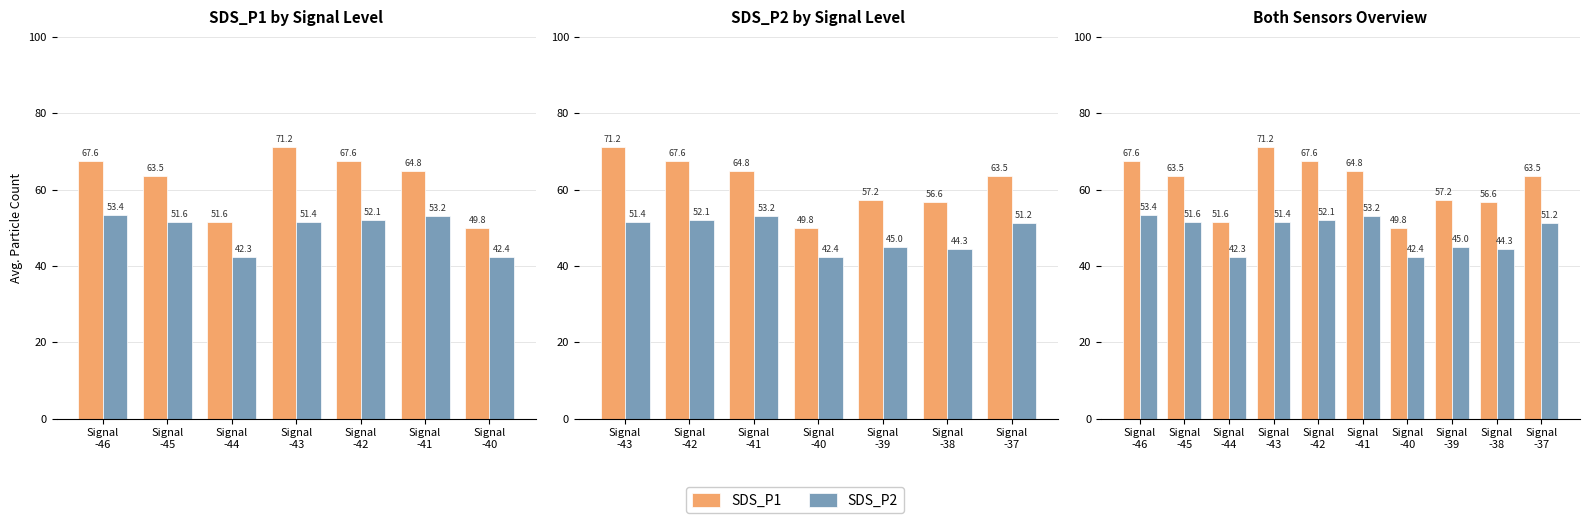

What are all the series names shown in the legend?

SDS_P1, SDS_P2